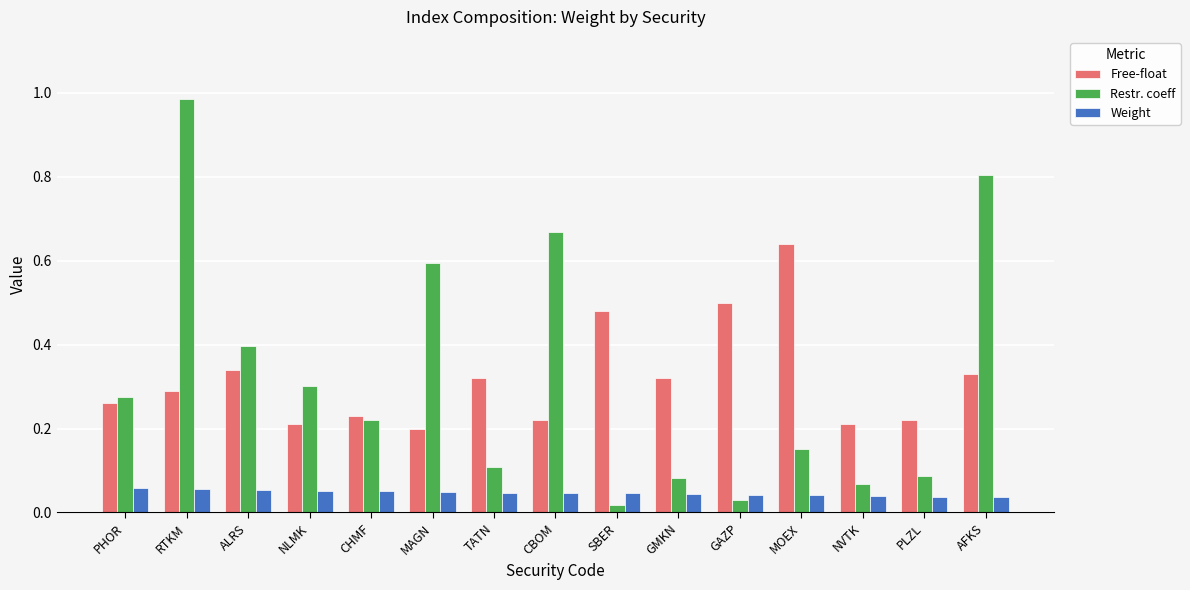

True or false: Free-float has a value of 0.2 at MOEX.

False